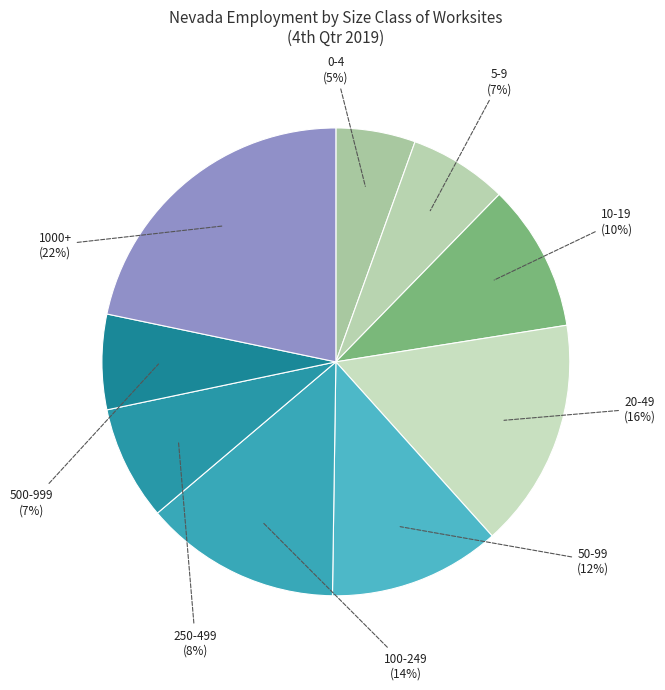

Which category has the smallest portion of the pie?

0-4